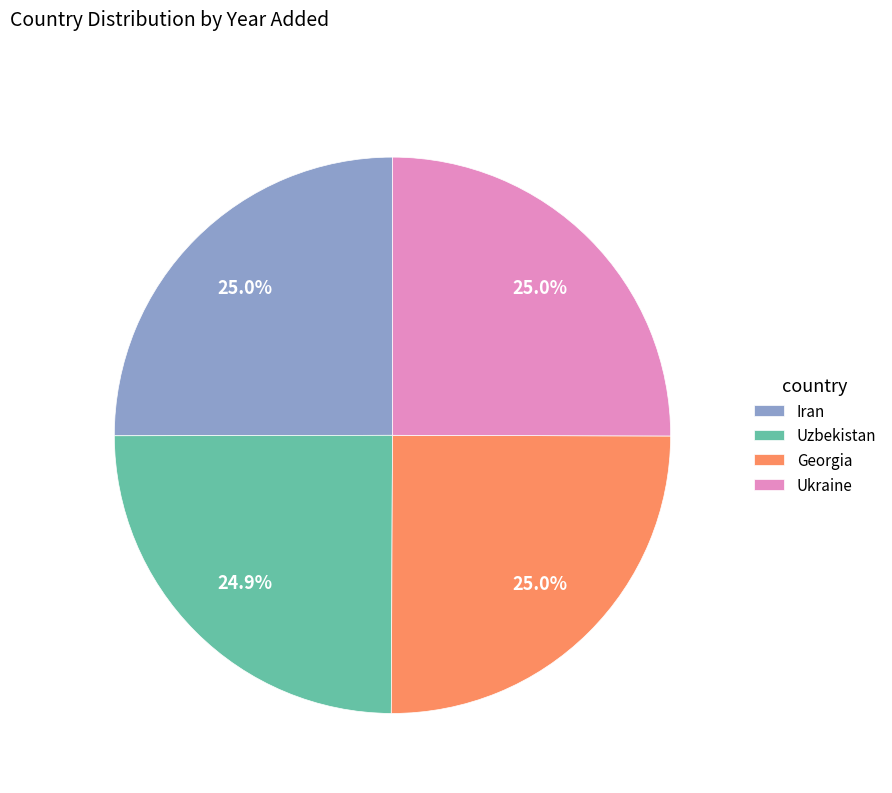

Is there any slice that represents more than half of the pie?

No